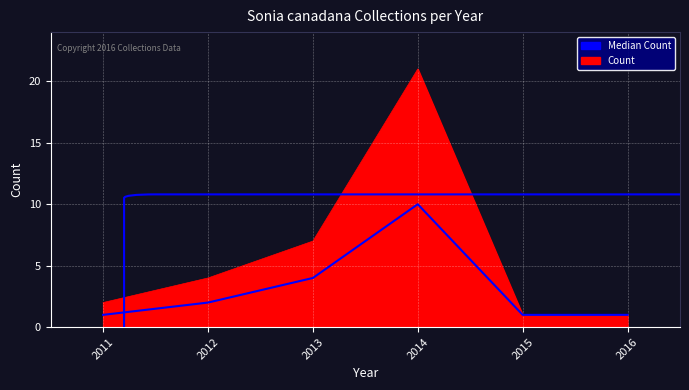

At 2016, list the series in order from smallest to largest.

Count, Median Count